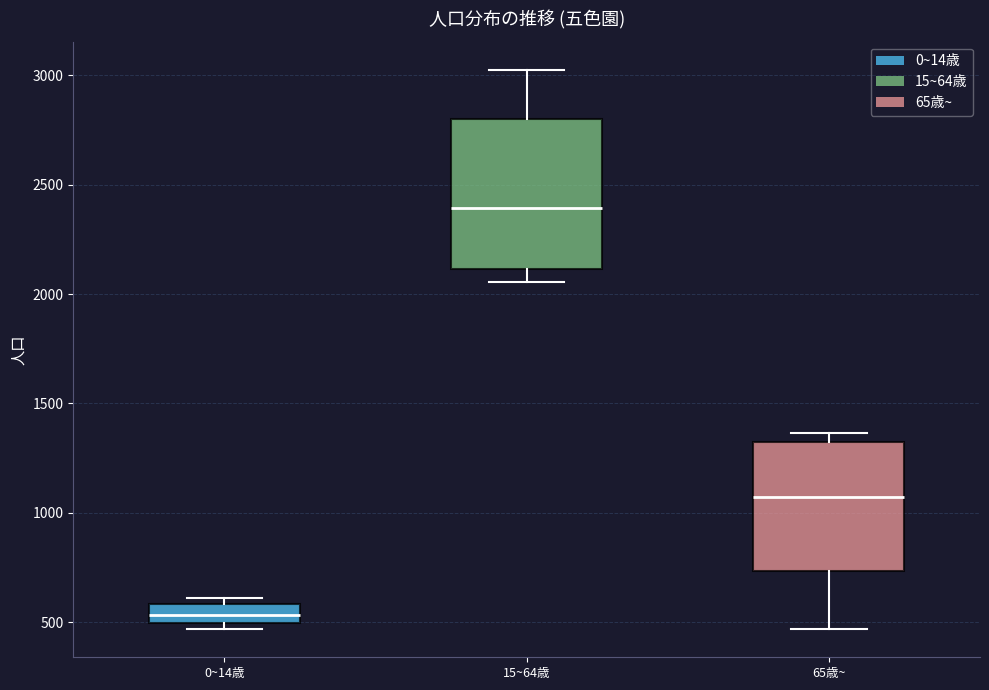

Which box has the highest median line?

15~64歳